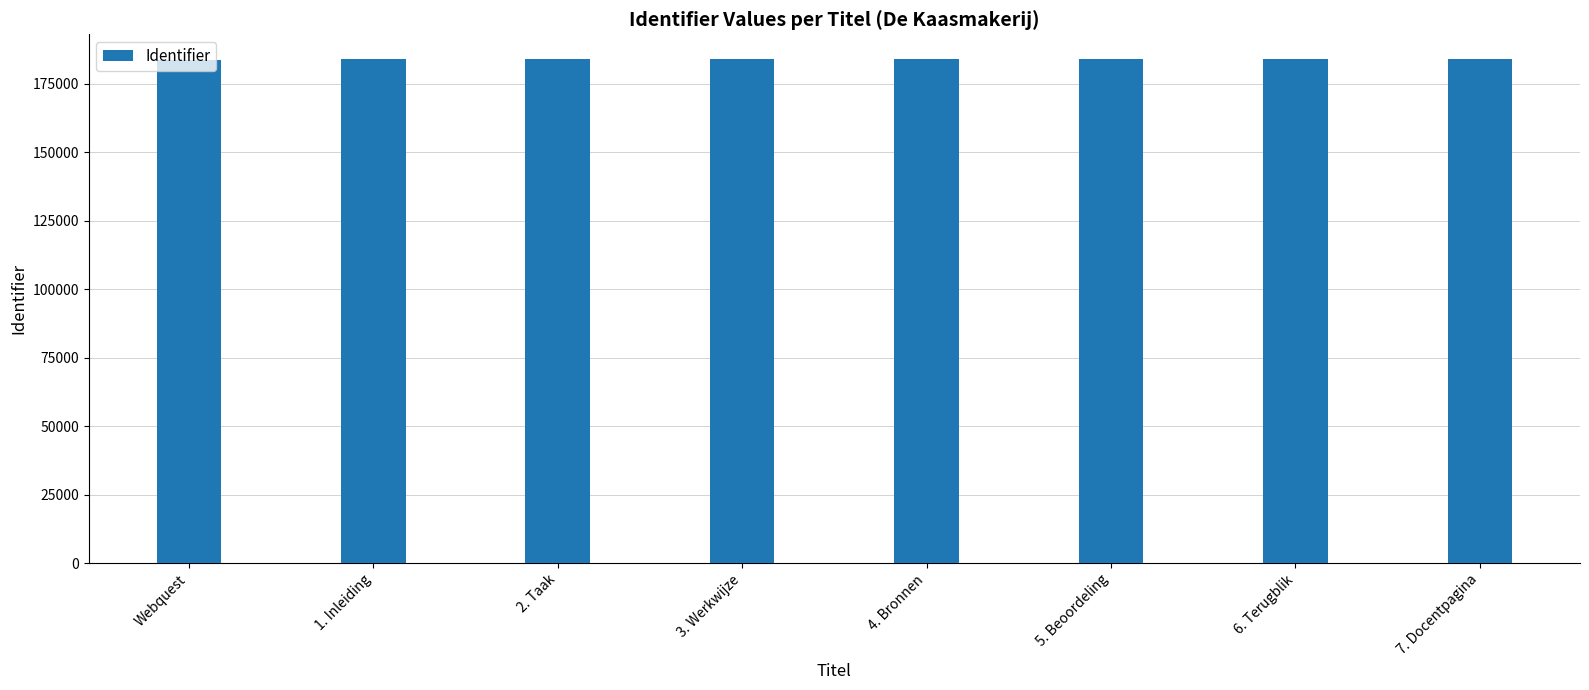

What is the label of the 3rd bar from the left?

2. Taak